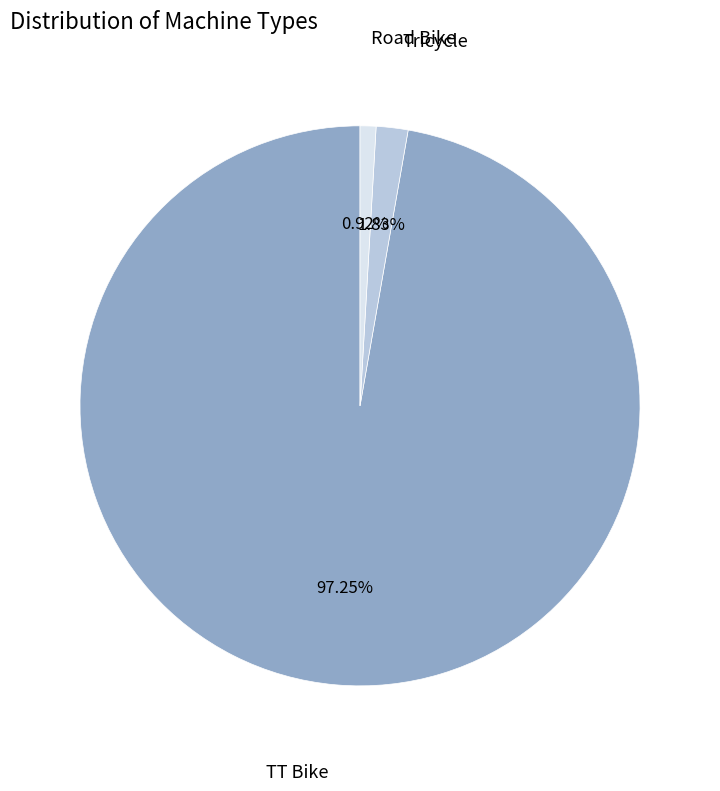

What percentage is the TT Bike slice, to the nearest percent?

97%